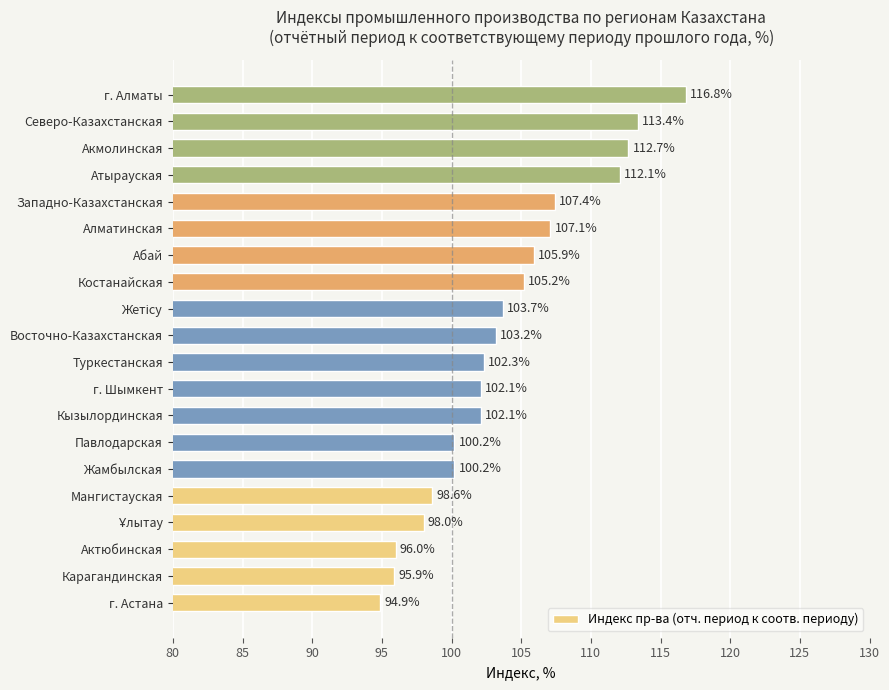

How many values exceed 103?

10